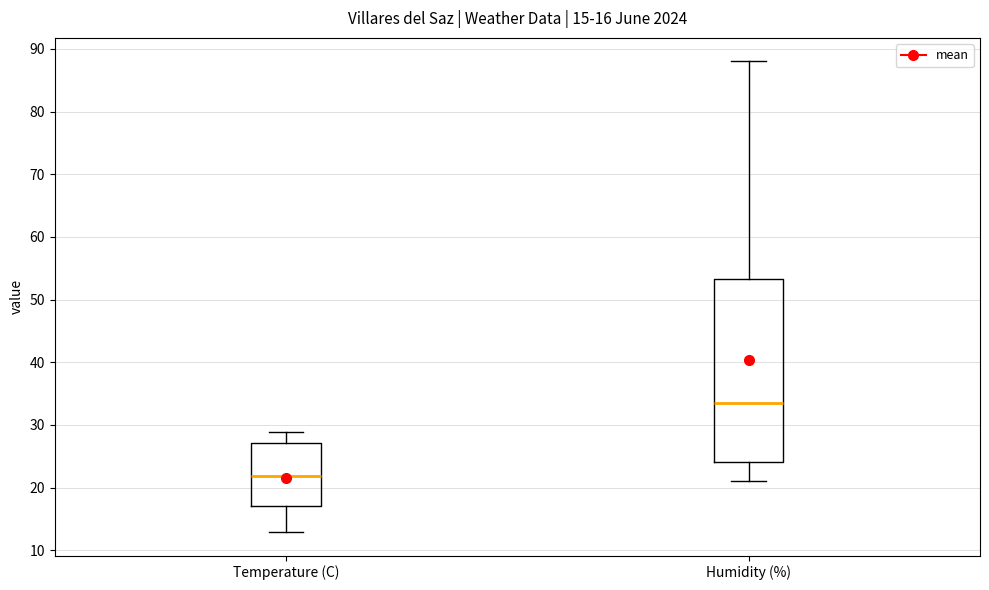

Which box is the tallest, from its lower edge to its upper edge?

Humidity (%)